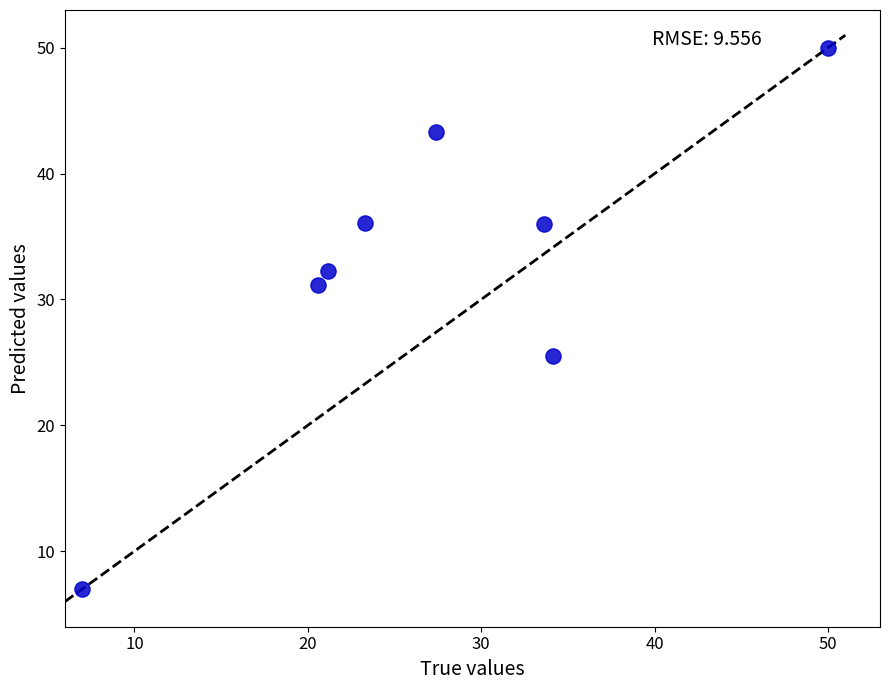

What is the range of Y values (max minus min)?

43.0